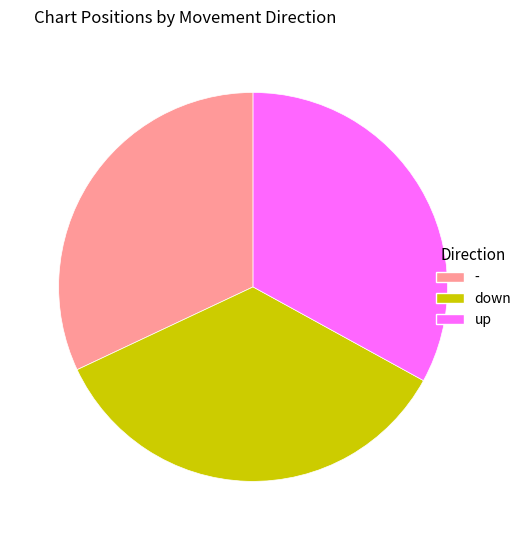

Does down represent more than half of the total?

No